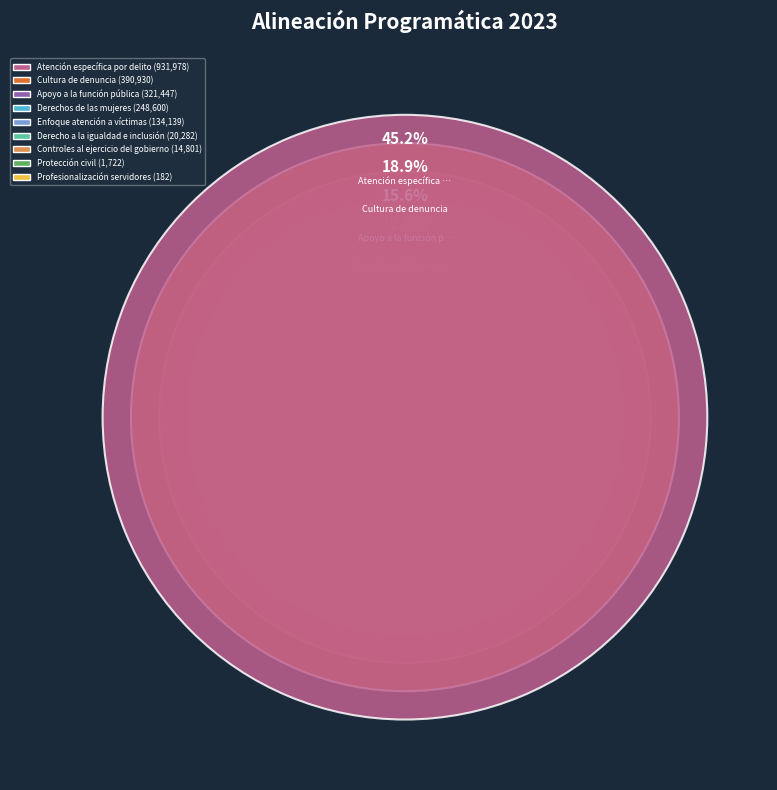

Is it true that Apoyo a la función pública is 16% of the pie?

True